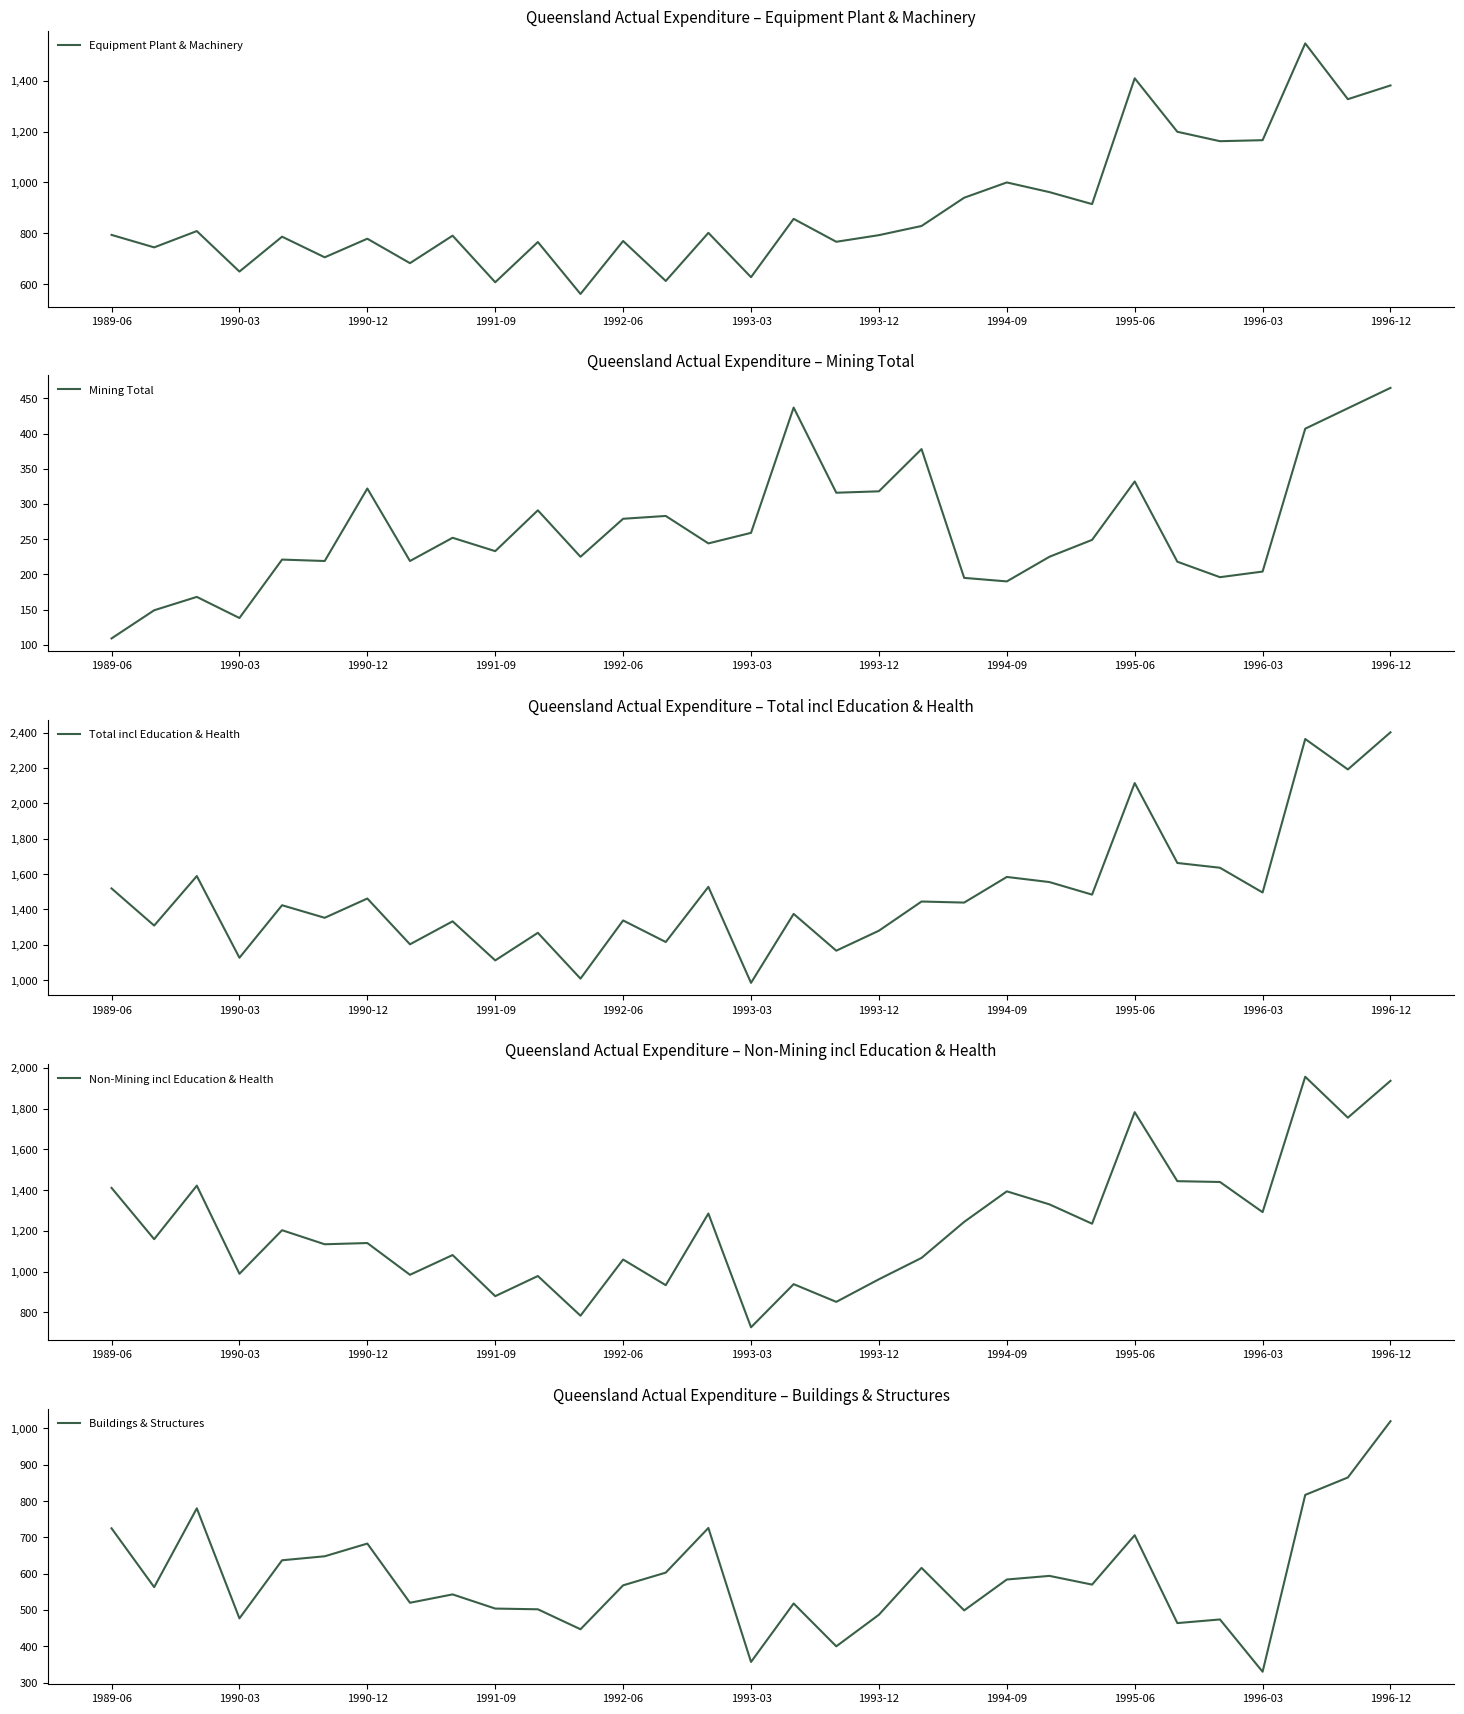

Which series has the largest range (max minus min)?

Total incl Education & Health